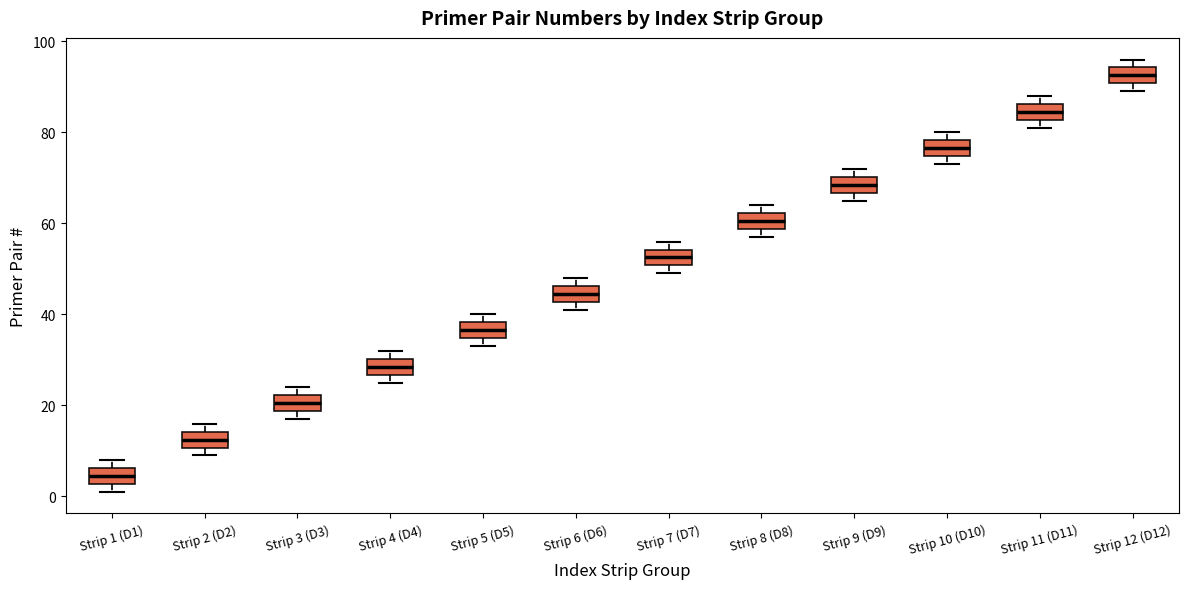

Reading left to right, transcribe this box plot: for each box, give where its median line is, the range the box spans, and where its two whiskers end, as read against the y-axis. The values are not printed on the chart, so give them approximately, as read against the axis.

Strip 1 (D1): median 4, box 2 to 6, whiskers 2 (just below the box's lower edge) to 8
Strip 2 (D2): median 12, box 10 to 14, whiskers 10 (just below the box's lower edge) to 16
Strip 3 (D3): median 20, box 18 to 22, whiskers 18 (just below the box's lower edge) to 24
Strip 4 (D4): median 28, box 26 to 30, whiskers 26 (just below the box's lower edge) to 32
Strip 5 (D5): median 36, box 34 to 38, whiskers 34 (just below the box's lower edge) to 40
Strip 6 (D6): median 44, box 42 to 46, whiskers 42 (just below the box's lower edge) to 48
Strip 7 (D7): median 52, box 50 to 54, whiskers 50 (just below the box's lower edge) to 56
Strip 8 (D8): median 60, box 58 to 62, whiskers 58 (just below the box's lower edge) to 64
Strip 9 (D9): median 68, box 66 to 70, whiskers 66 (just below the box's lower edge) to 72
Strip 10 (D10): median 76, box 74 to 78, whiskers 74 (just below the box's lower edge) to 80
Strip 11 (D11): median 84, box 82 to 86, whiskers 82 (just below the box's lower edge) to 88
Strip 12 (D12): median 92, box 90 to 94, whiskers 90 (just below the box's lower edge) to 96